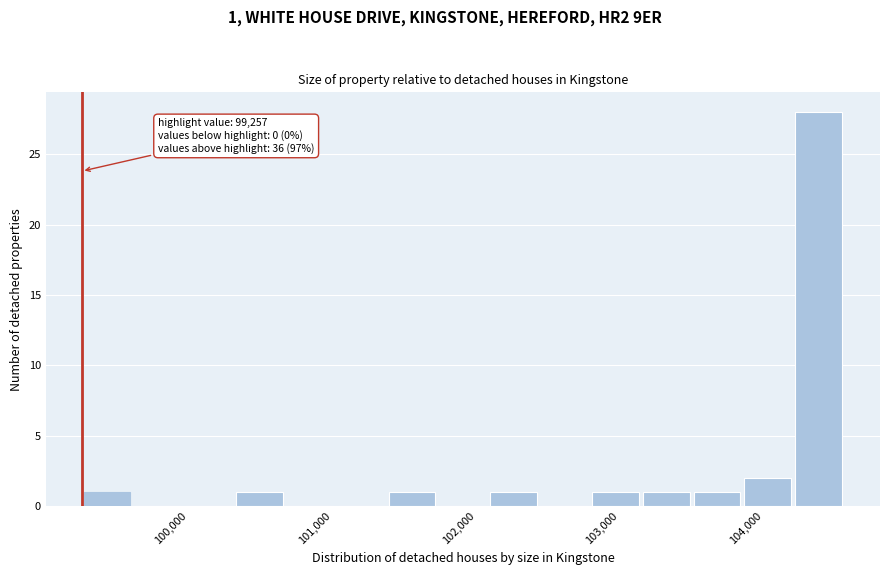

Read against the x-axis, roughly where is the centre of the tallest bar?

104400